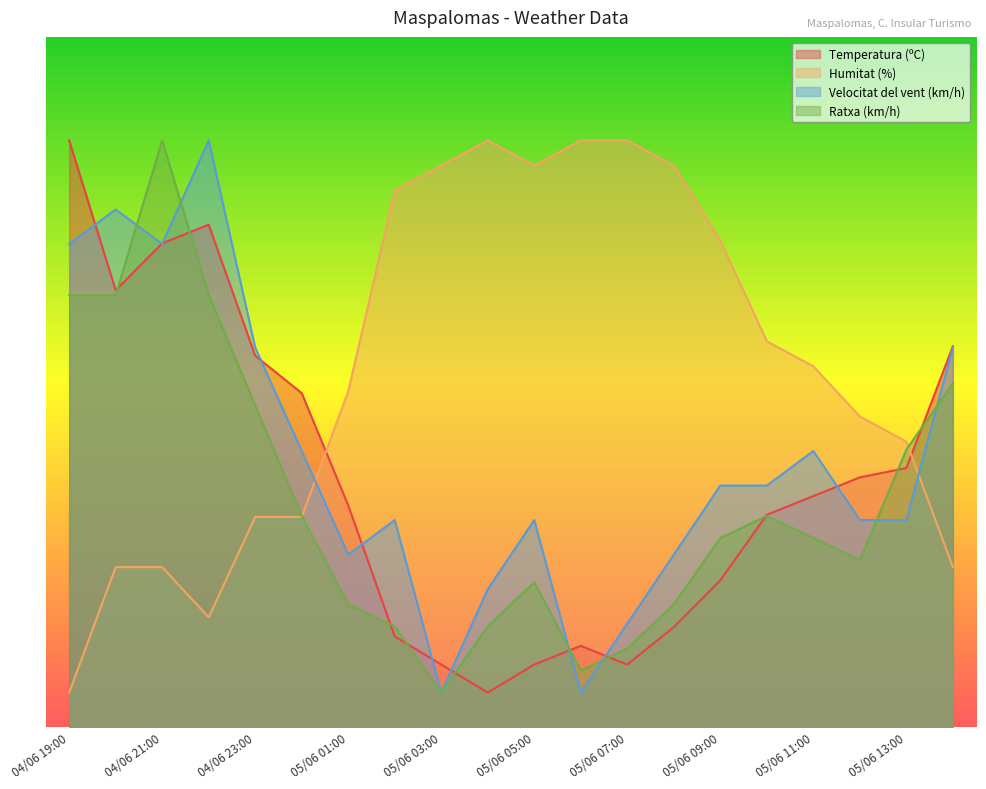

What is the average value of the Temperatura (ºC) series?

35.6